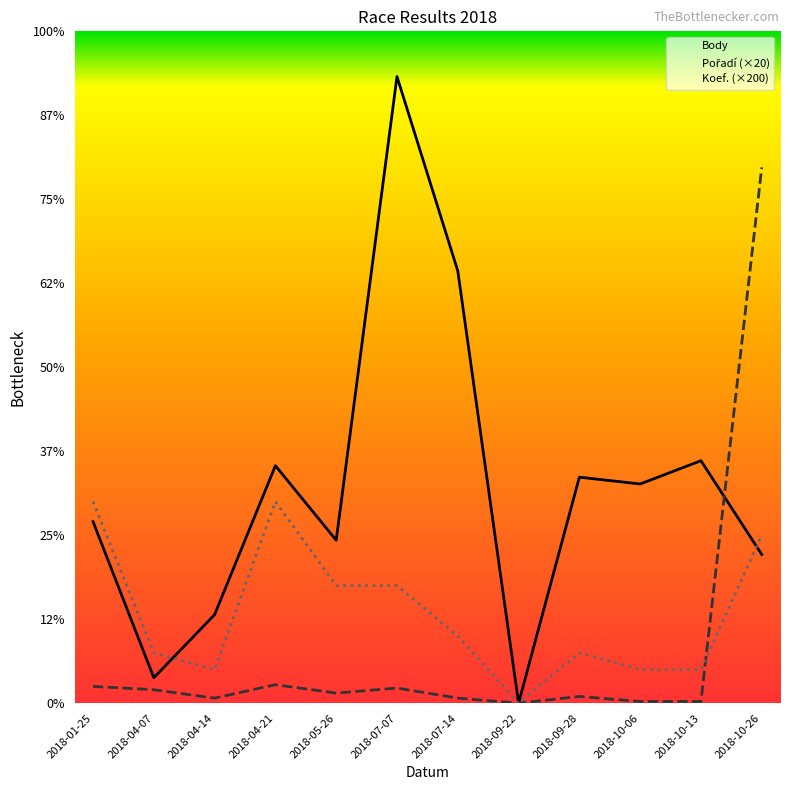

List the series in order of their peak value, lowest first.

Koef., Pořadí, Body